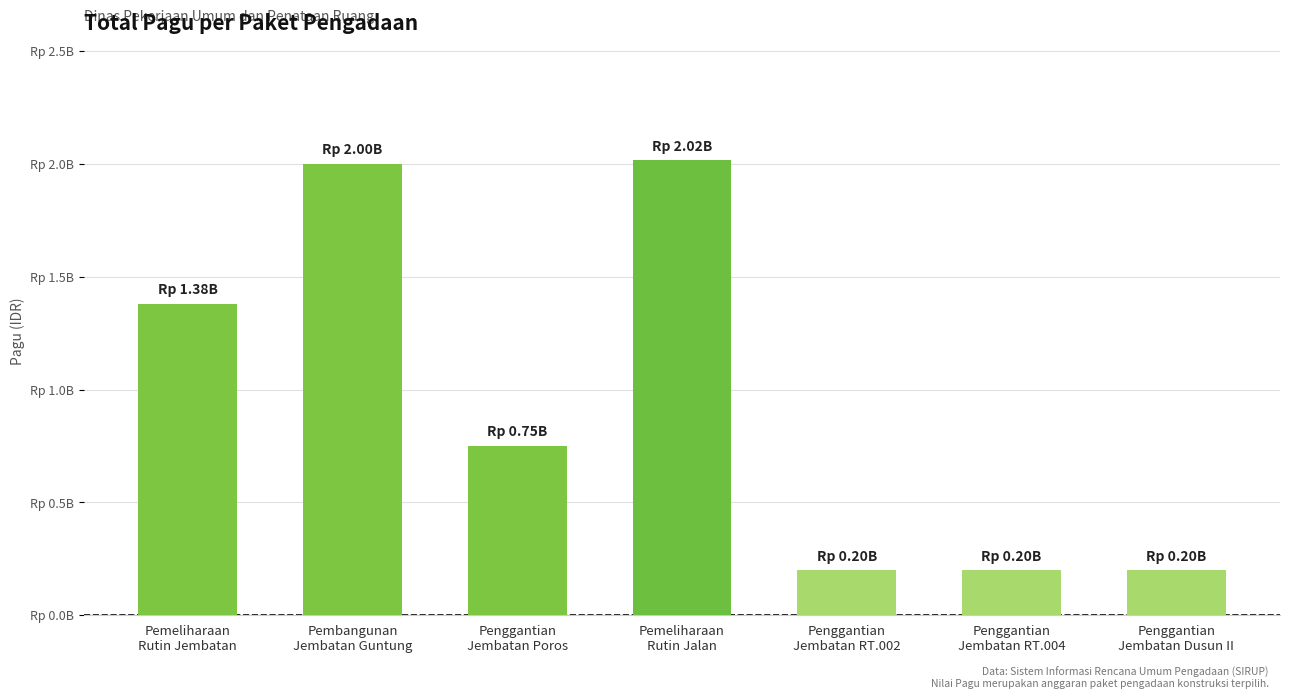

What is the change in value from Penggantian
Jembatan Poros to Penggantian
Jembatan RT.004?

-551050000